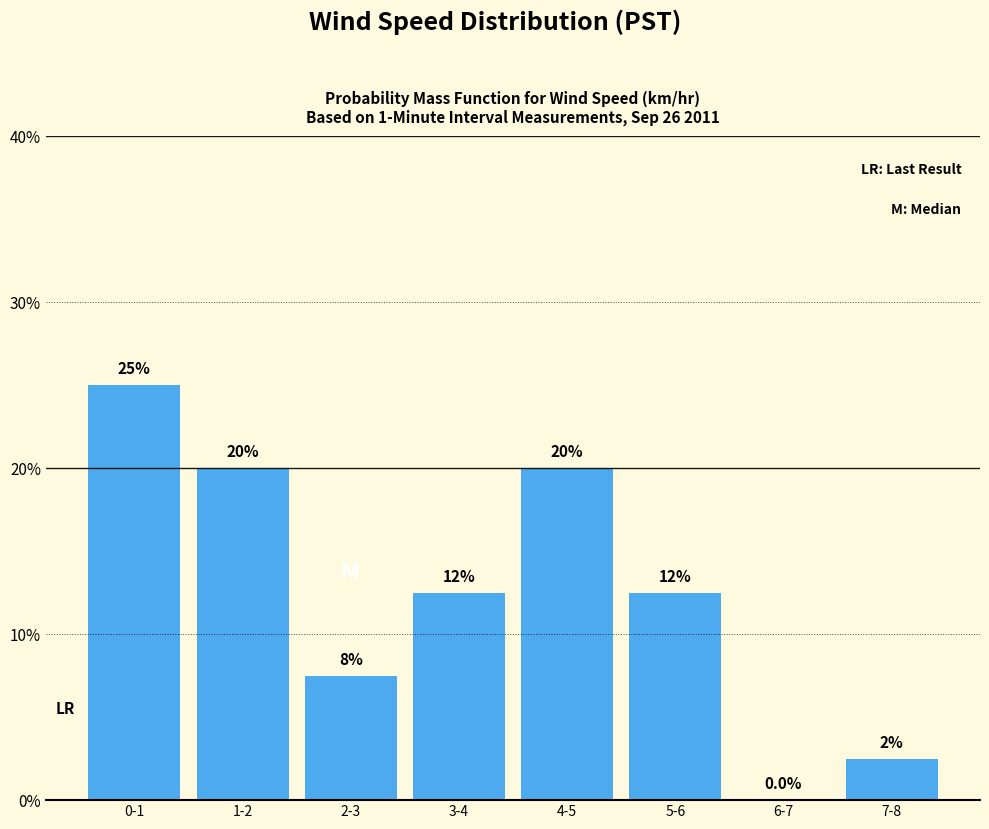

Reading left to right, list all the values displayed in this chart.

0-1=25.0	1-2=20.0	2-3=7.5	3-4=12.5	4-5=20.0	5-6=12.5	6-7=0.0	7-8=2.5